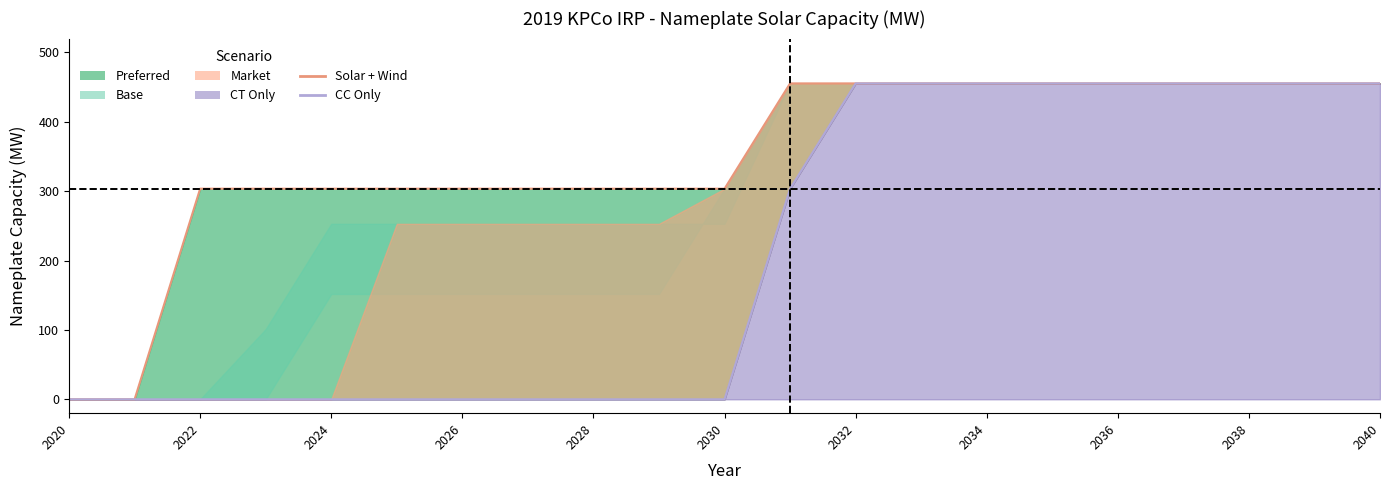

What is the greatest value displayed?

455.4